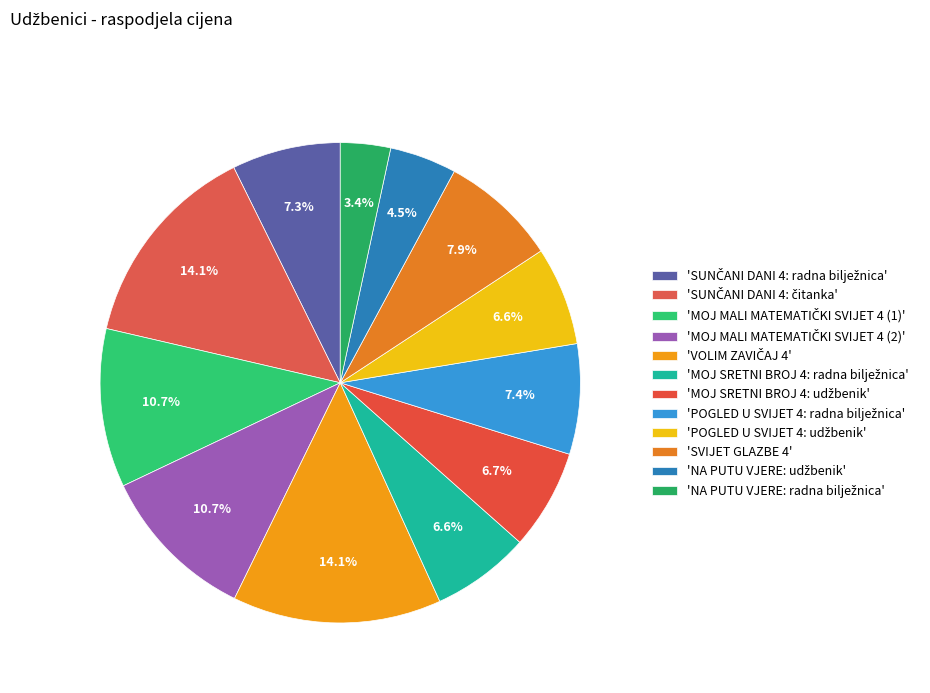

Is there a majority slice in this chart?

No